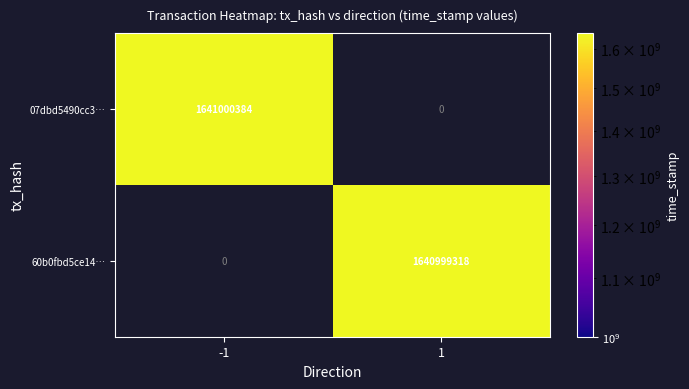

True or false: 07dbd5490cc37e2d4380e195cd8d557d1cc09be has a value of 515160450 at 1.

False